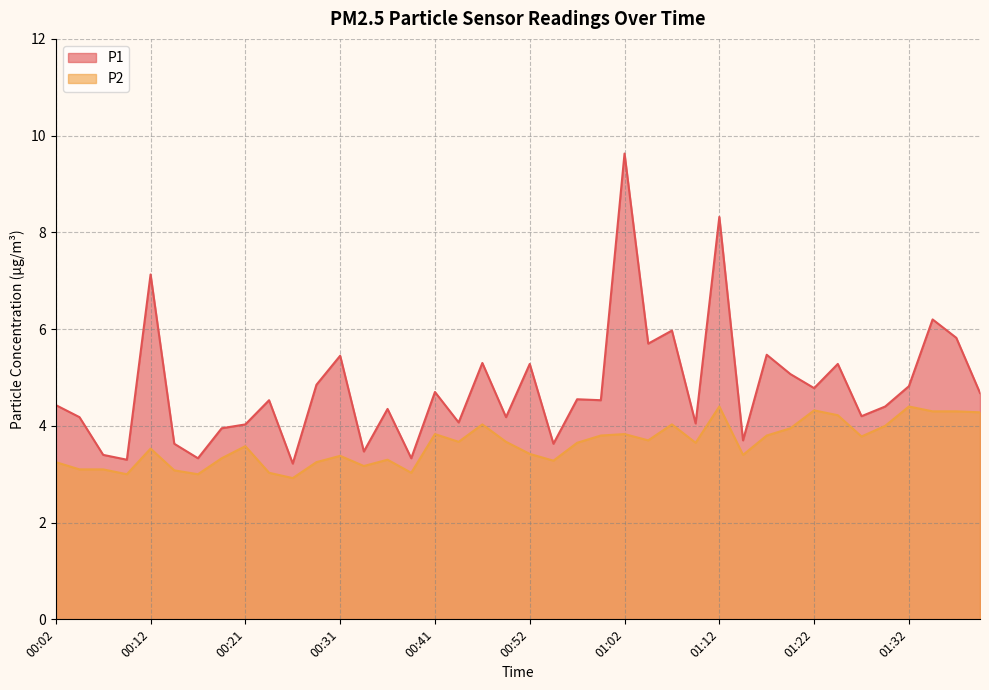

List the series in order of their overall mean, highest first.

P1, P2